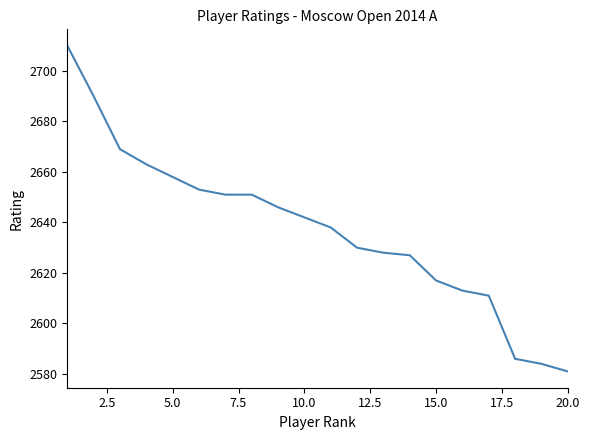

What is the average value?

2637